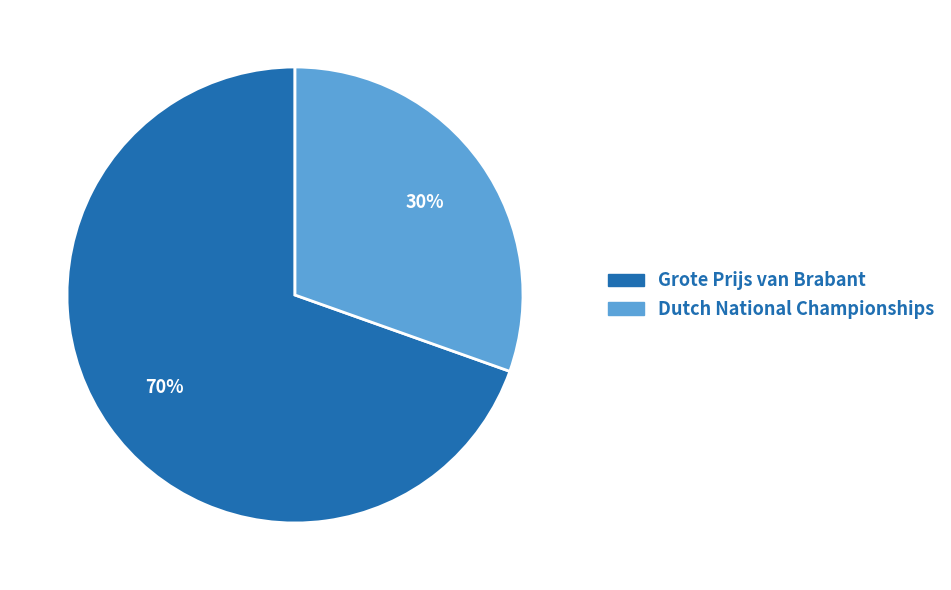

To the nearest percent, what is the combined percentage of Grote Prijs van Brabant and Dutch National Championships?

100%